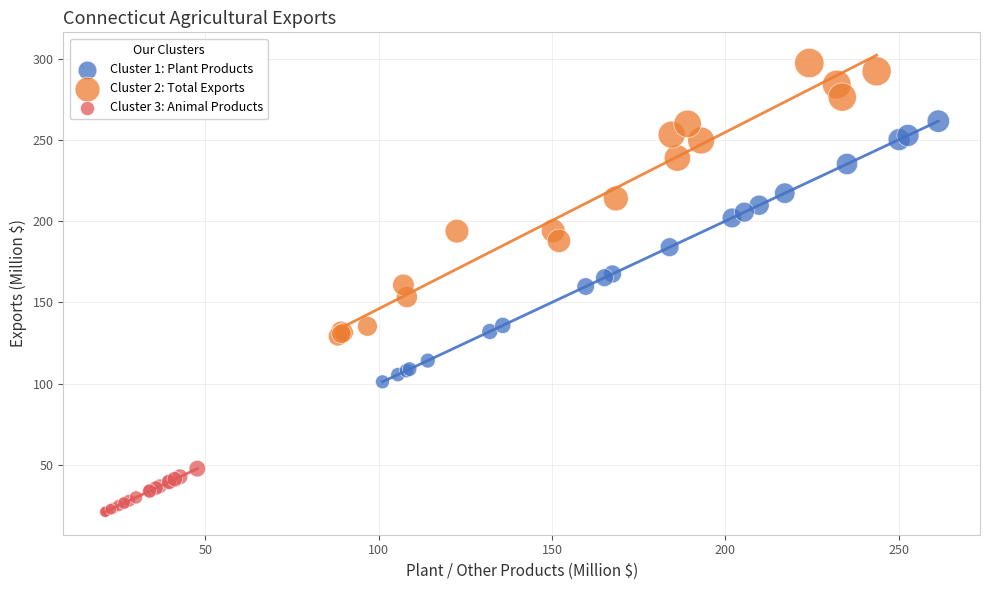

Which series has the widest spread of Y values?

Cluster 2: Total Exports